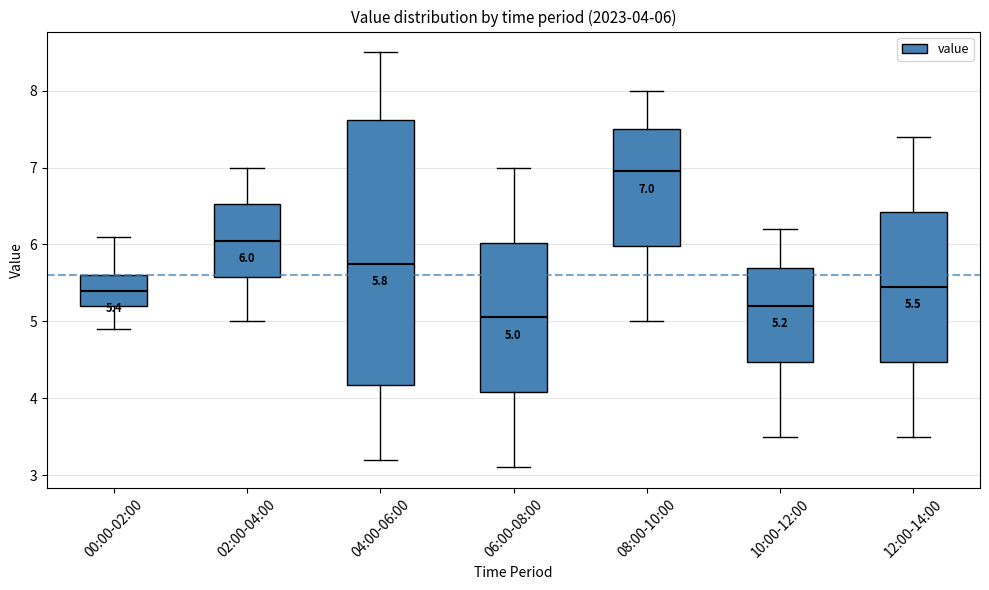

Which box is the tallest, from its lower edge to its upper edge?

04:00-06:00